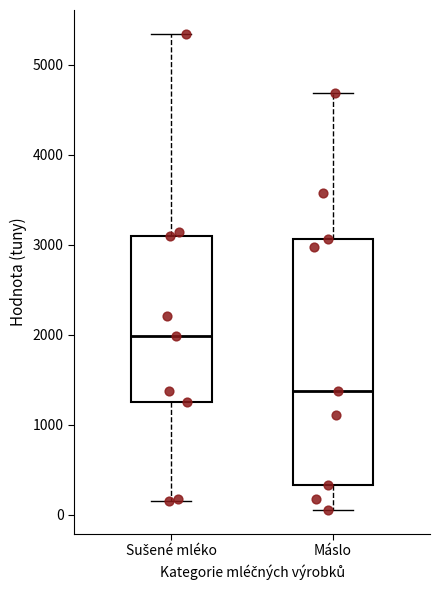

Comparing the boxes themselves (not the whiskers), which one is the tallest?

Máslo